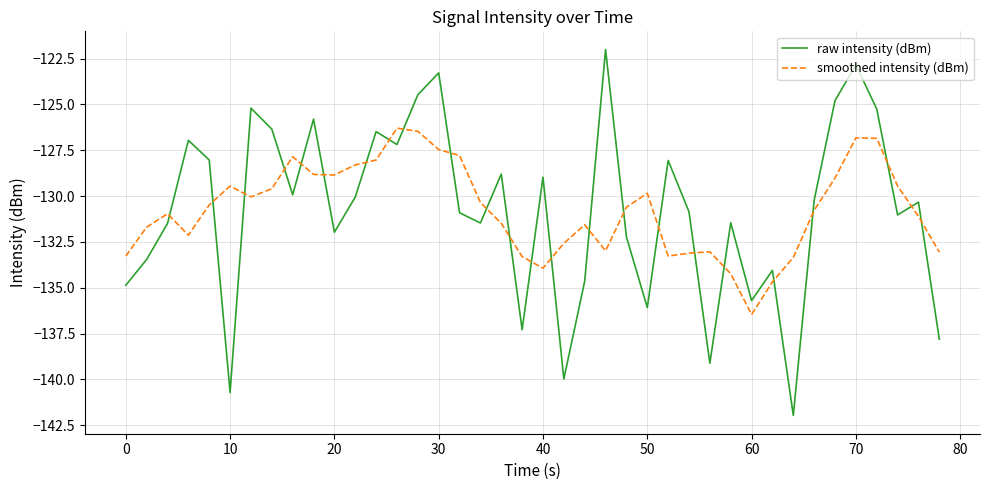

Which series has the widest spread of values?

raw intensity (dBm)